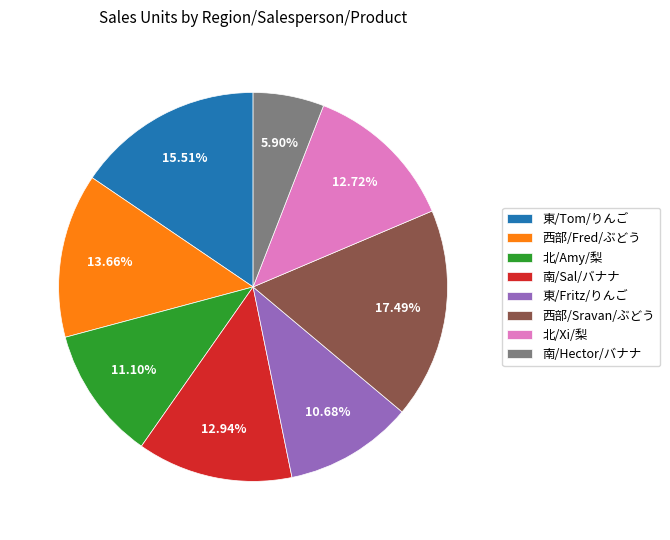

Is it true that 南/Sal/バナナ is 3% of the pie?

False